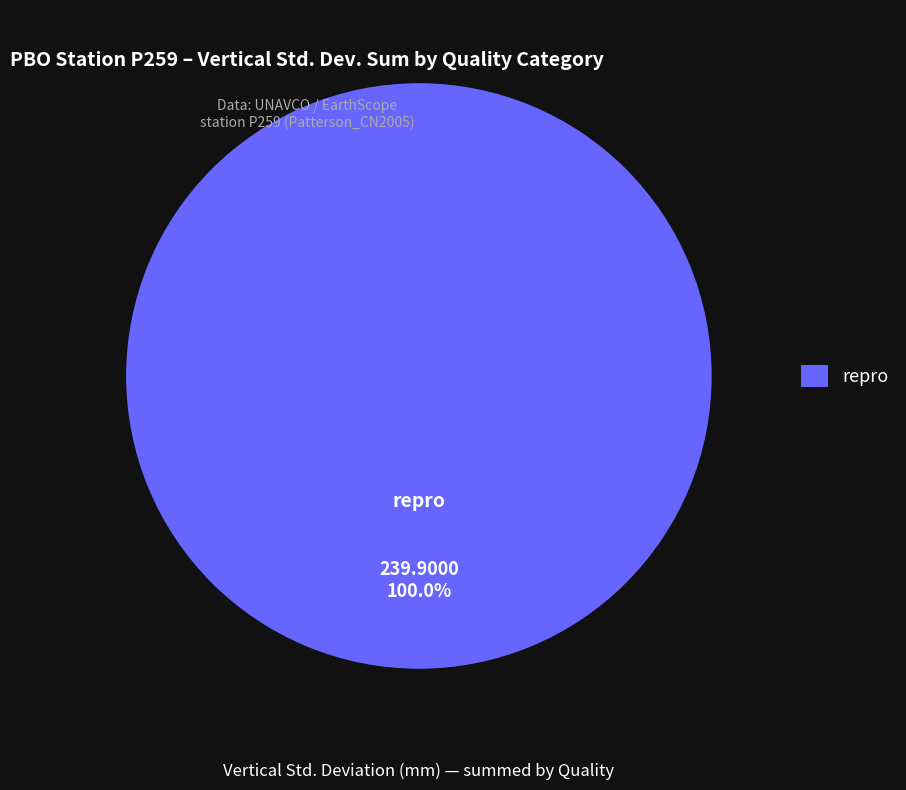

Is it true that repro is 16% of the pie?

False